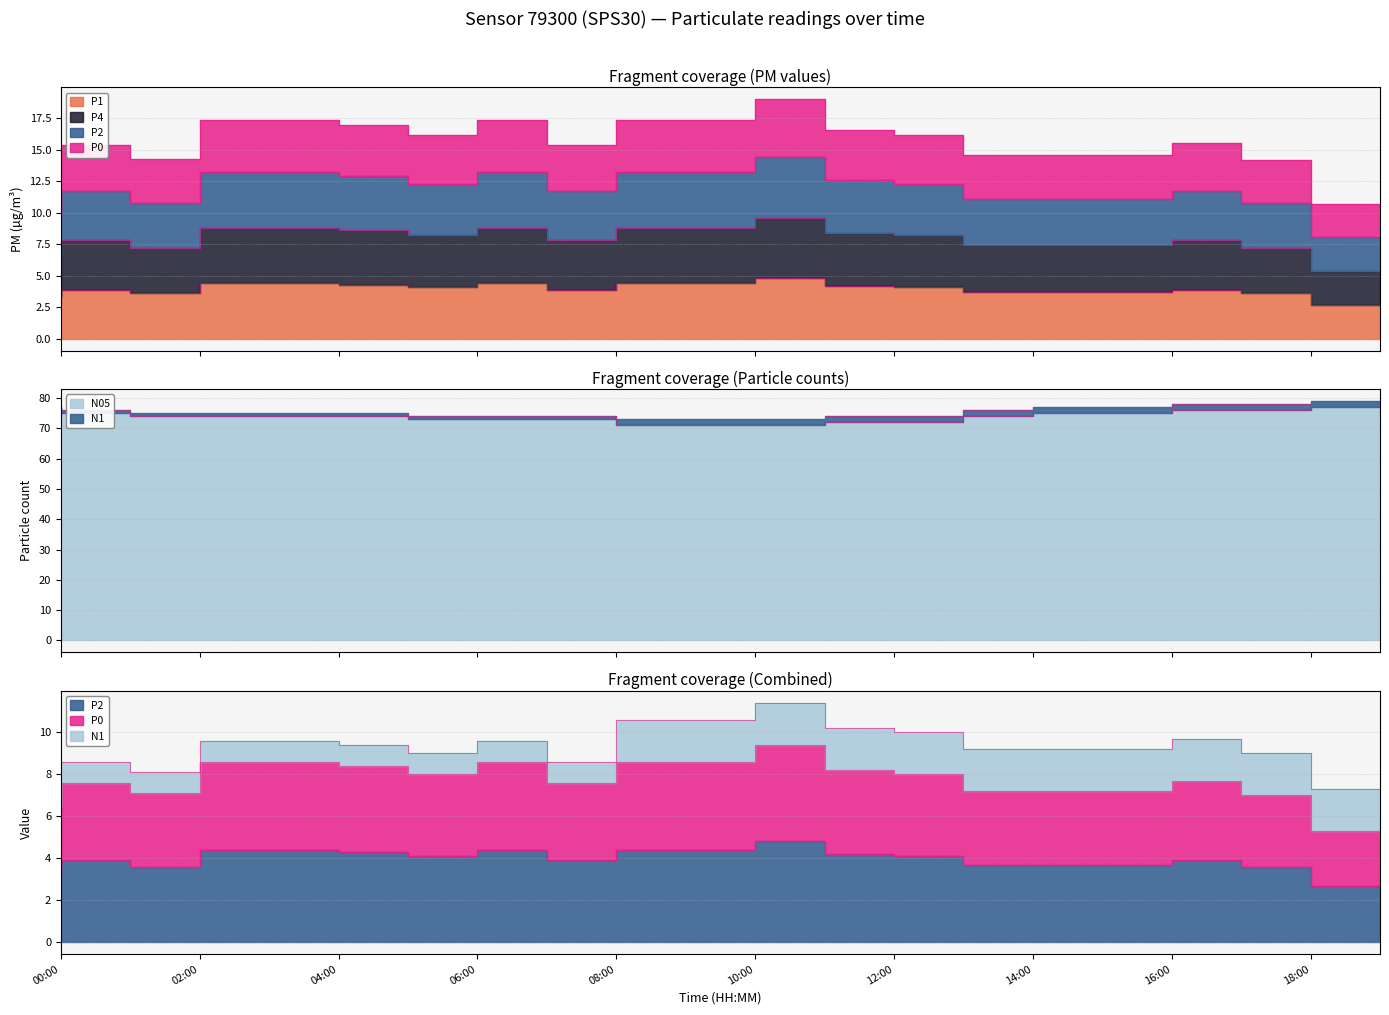

Where is P4 nearest to the value 7?

02:00